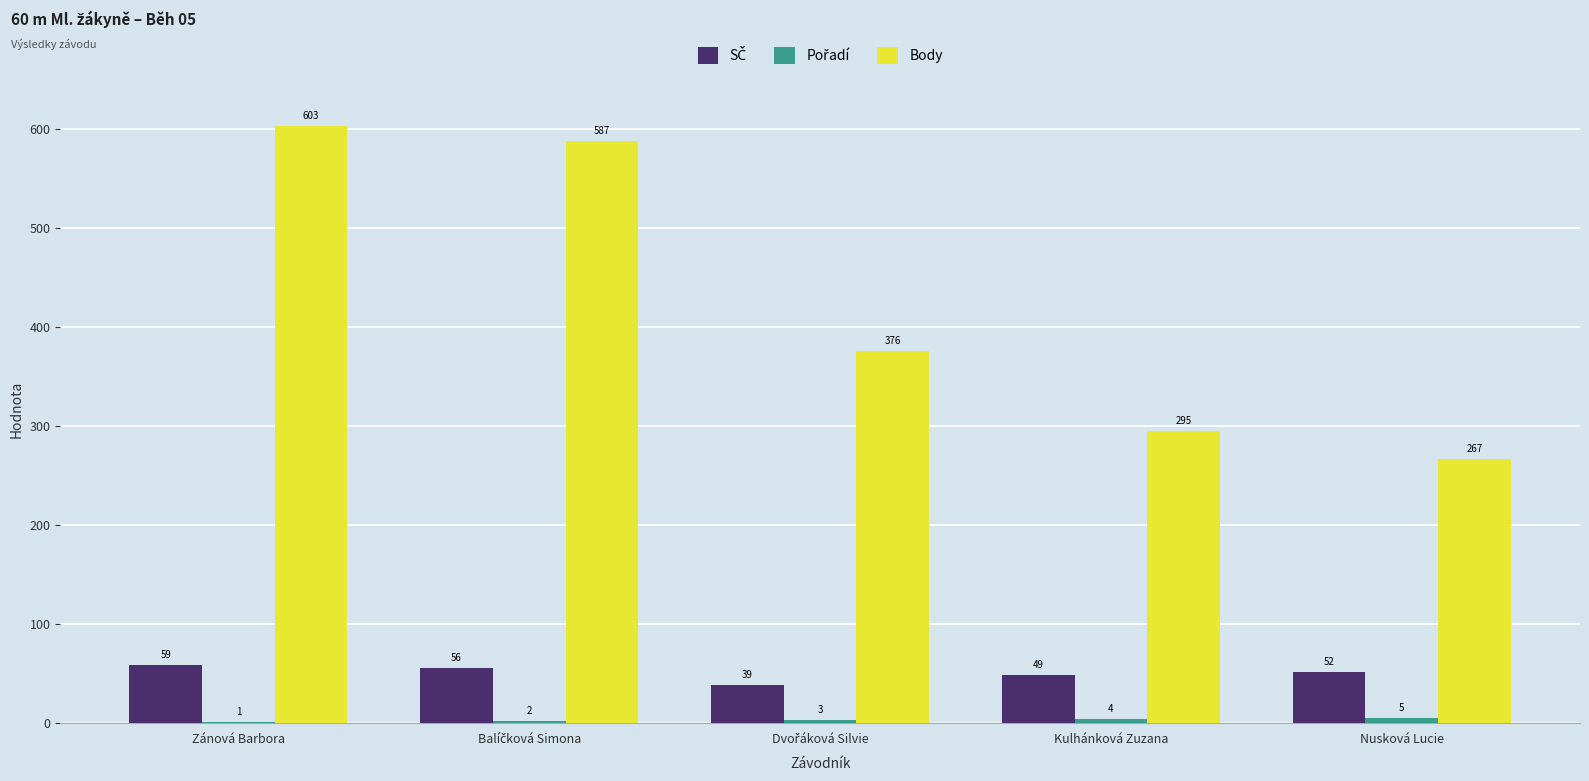

Where does the Body series first go above 376?

Zánová Barbora